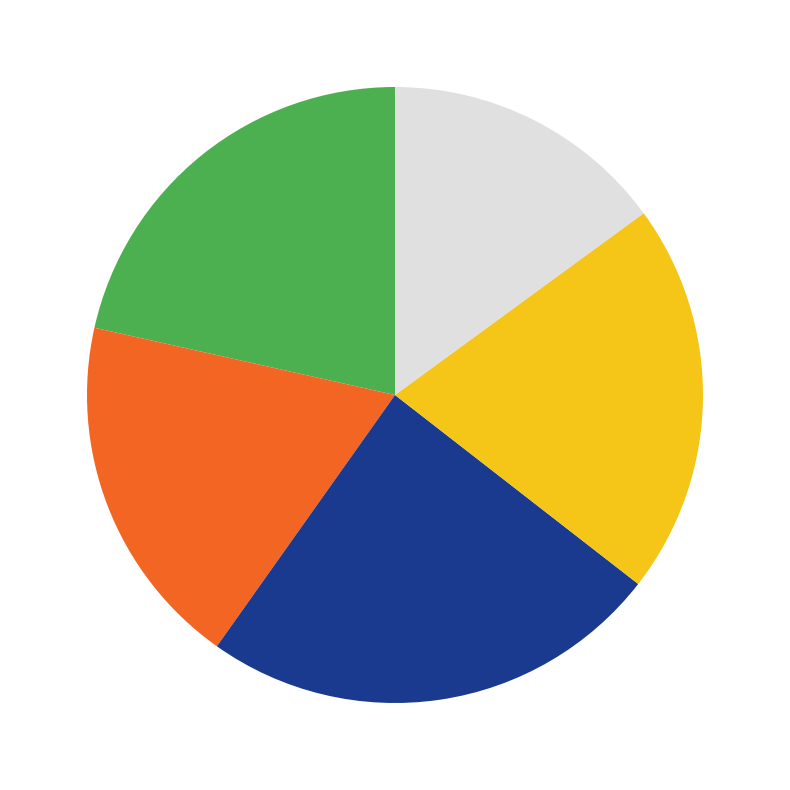

Count the number of slices in the pie.

5